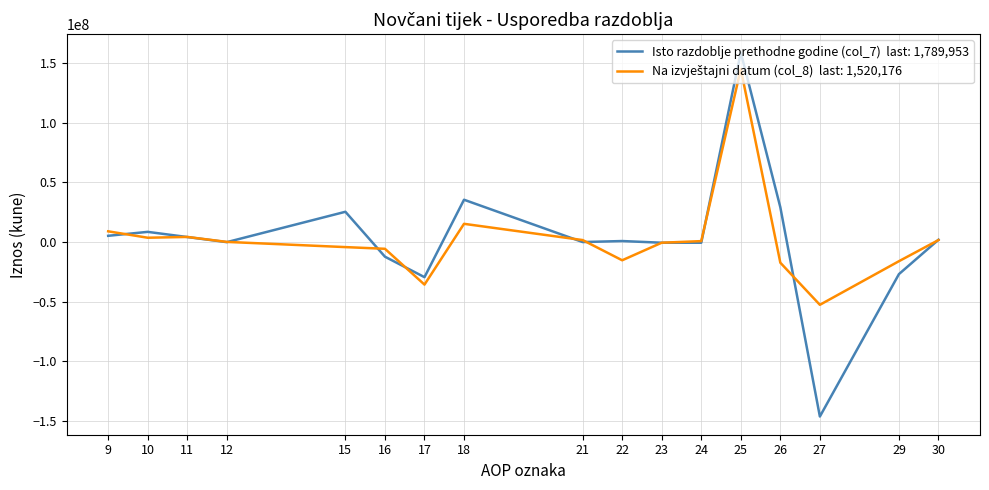

What is the maximum value shown in the chart?

158796608